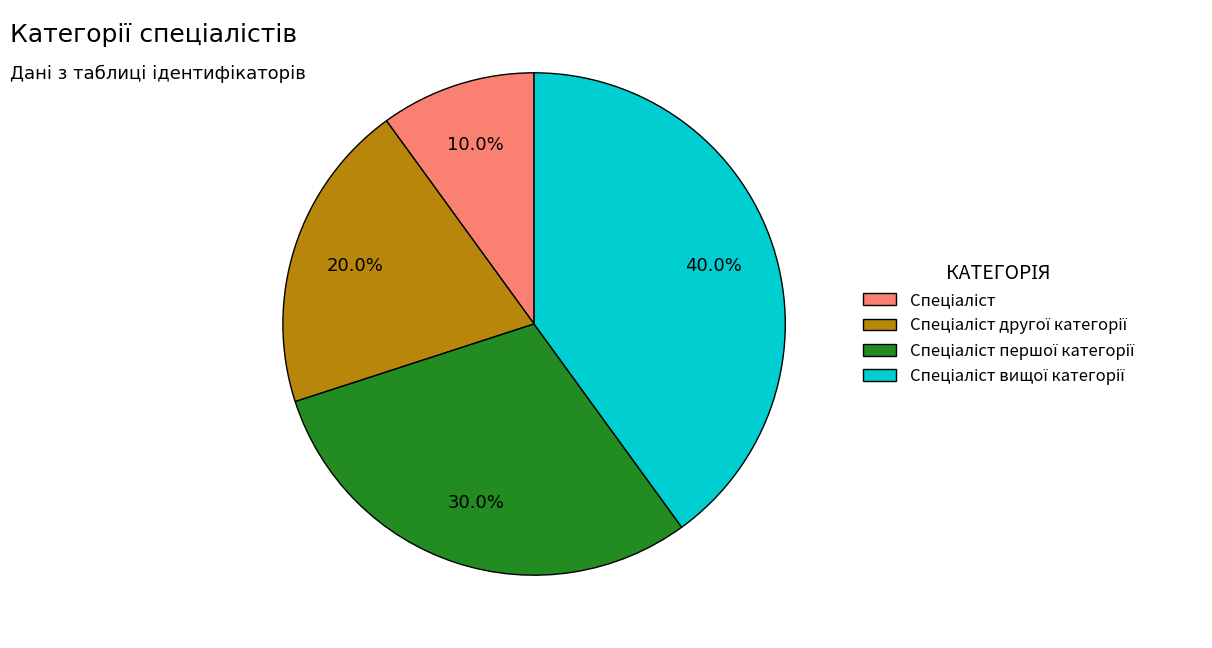

Does any single category account for the majority?

No